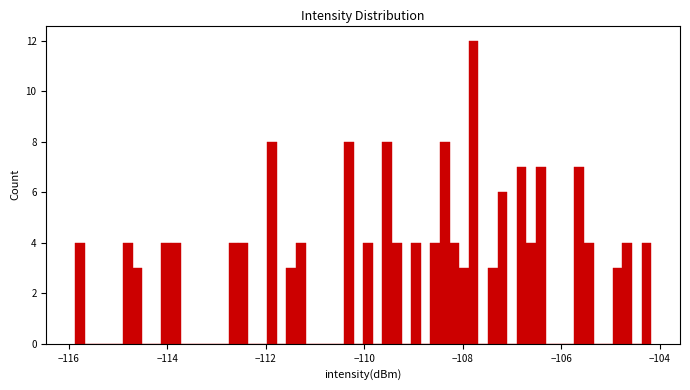

Around what value on the x-axis is the tallest bar? Give the approximate position of its centre, as read against the axis.

-107.8